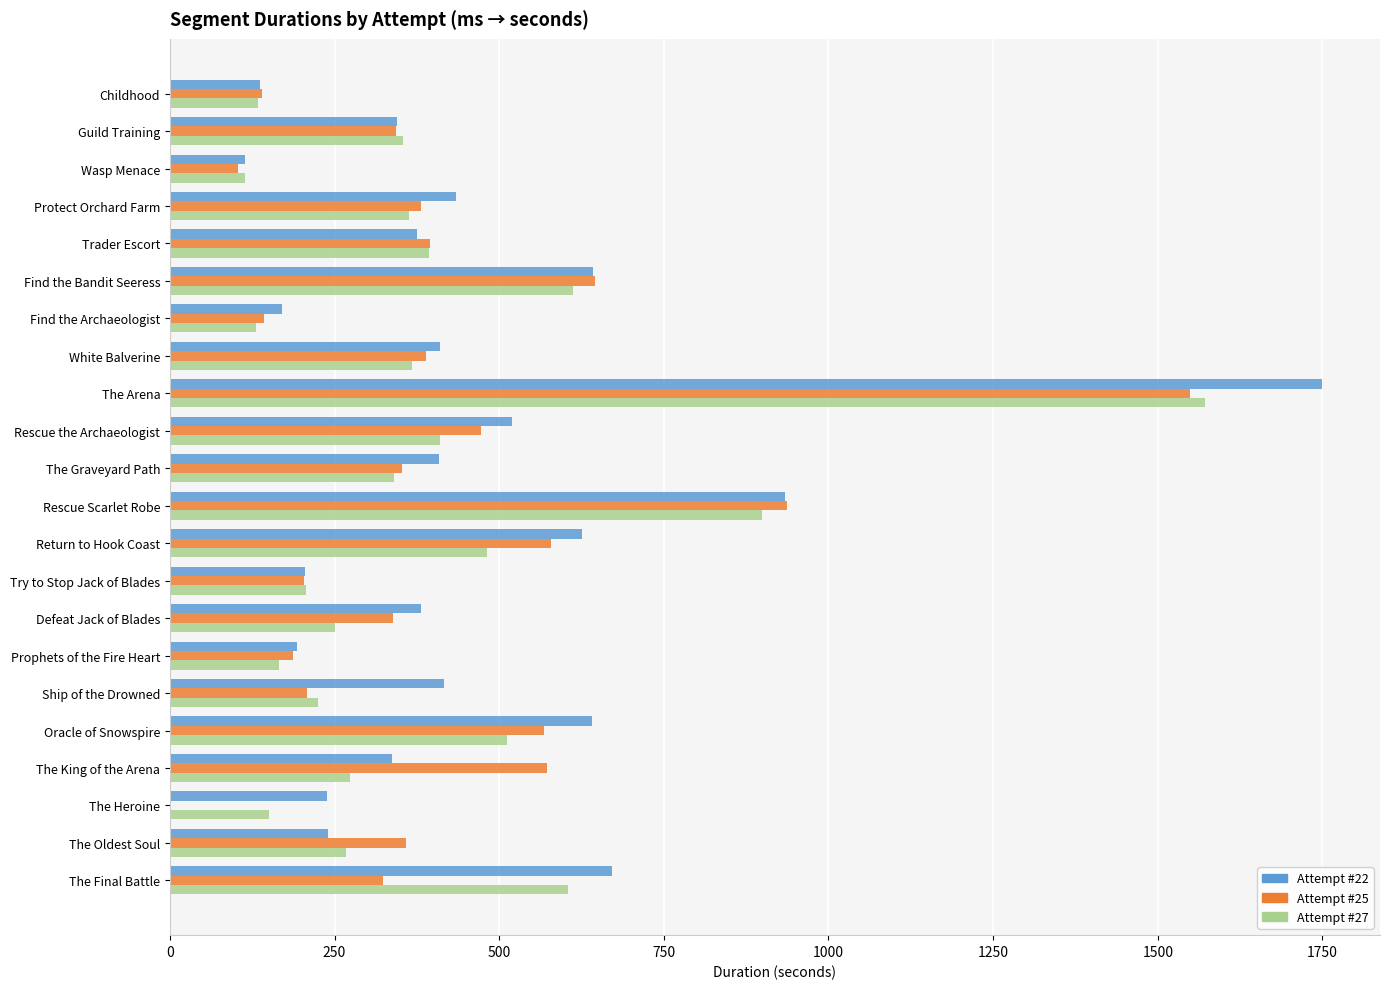

What is the highest value of the Attempt #25 series?

1549.0